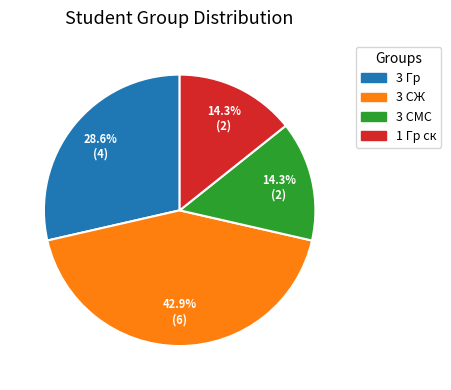

Does 3 Гр account for over 50% of the chart?

No